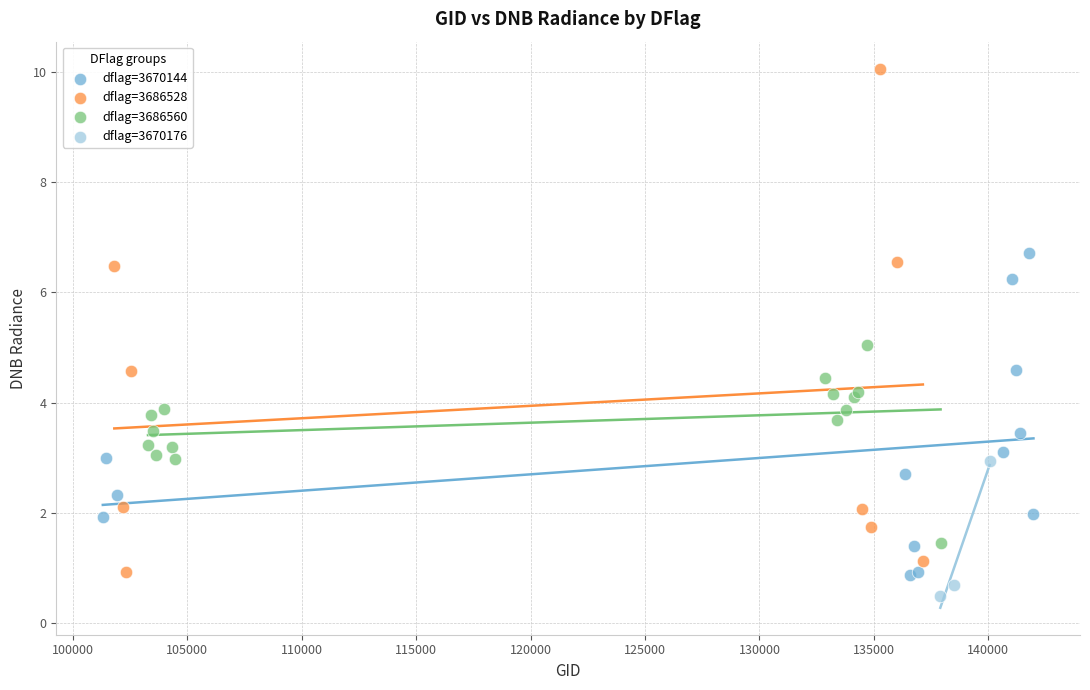

Which series has the widest spread of Y values?

dflag=3686528